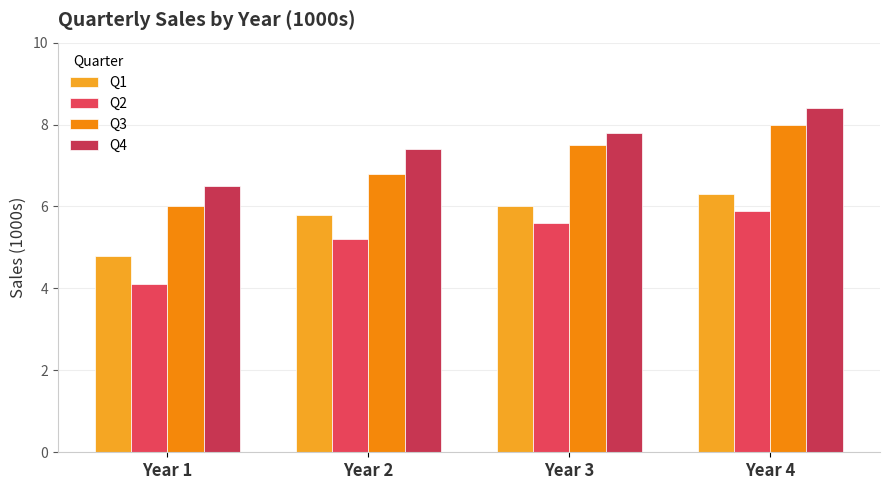

What is the greatest value displayed?

8.4